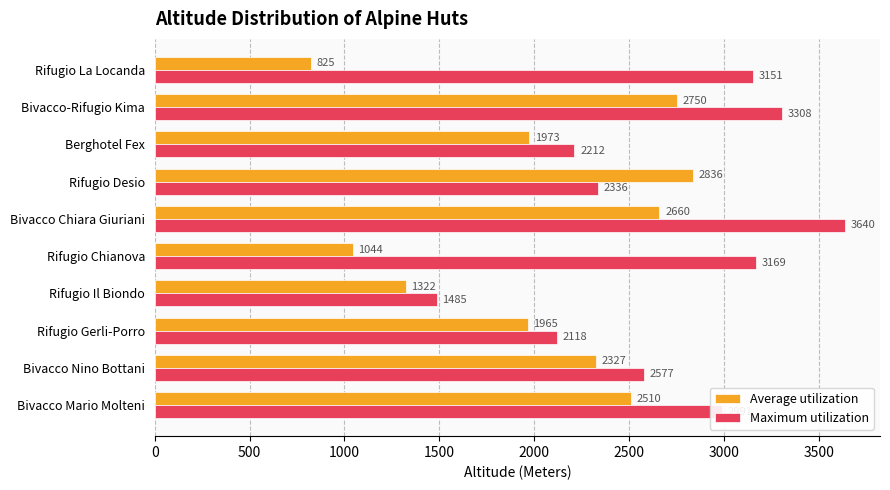

At how many categories does at least one series exceed 1767?

9